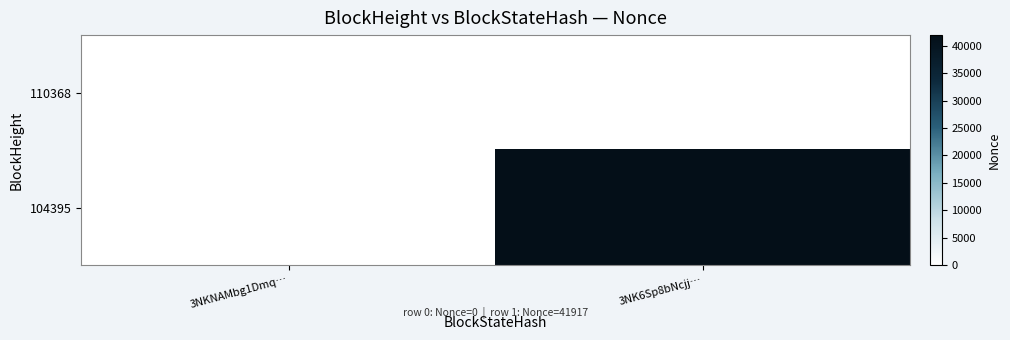

Reading right to left, transcribe all the data shown in this chart.

110368: 3NK6Sp8bNcjj…=0	3NKNAMbg1Dmq…=0
104395: 3NK6Sp8bNcjj…=41917	3NKNAMbg1Dmq…=0